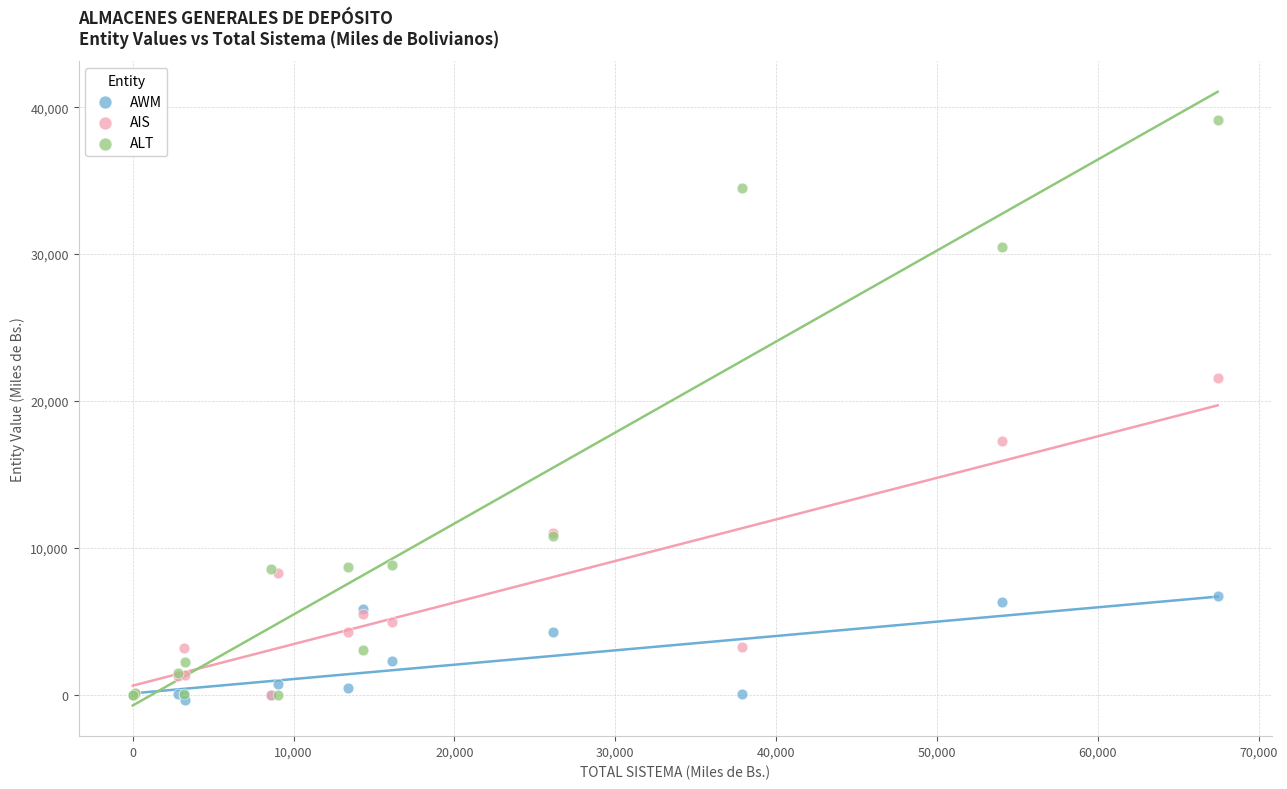

Which series has the widest spread of Y values?

ALT